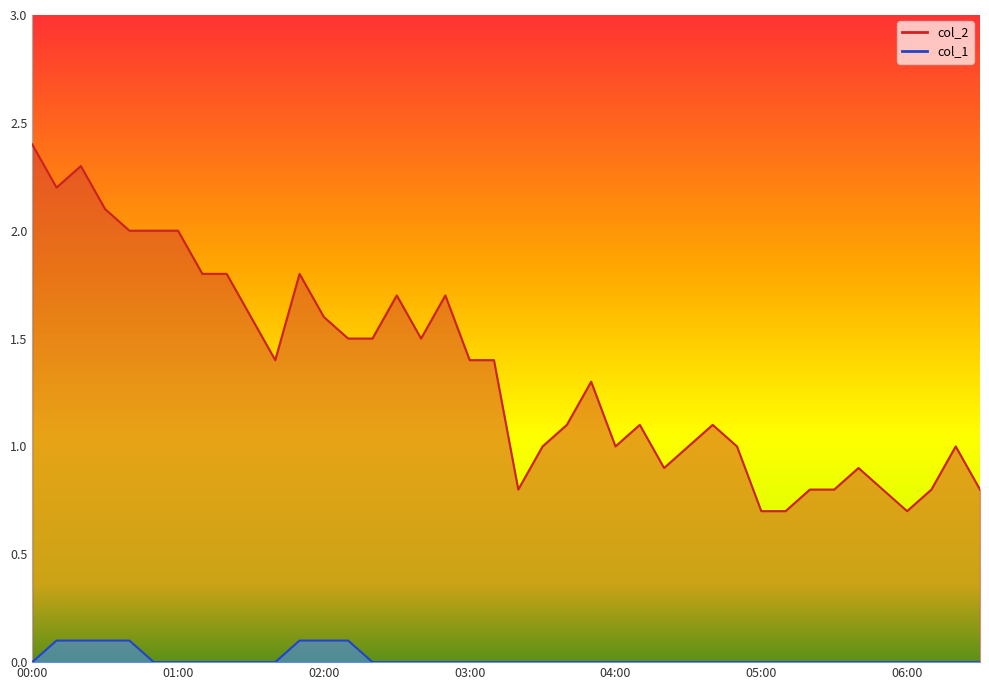

The value of col_1 at 04:10 is 0.1. True or false?

False